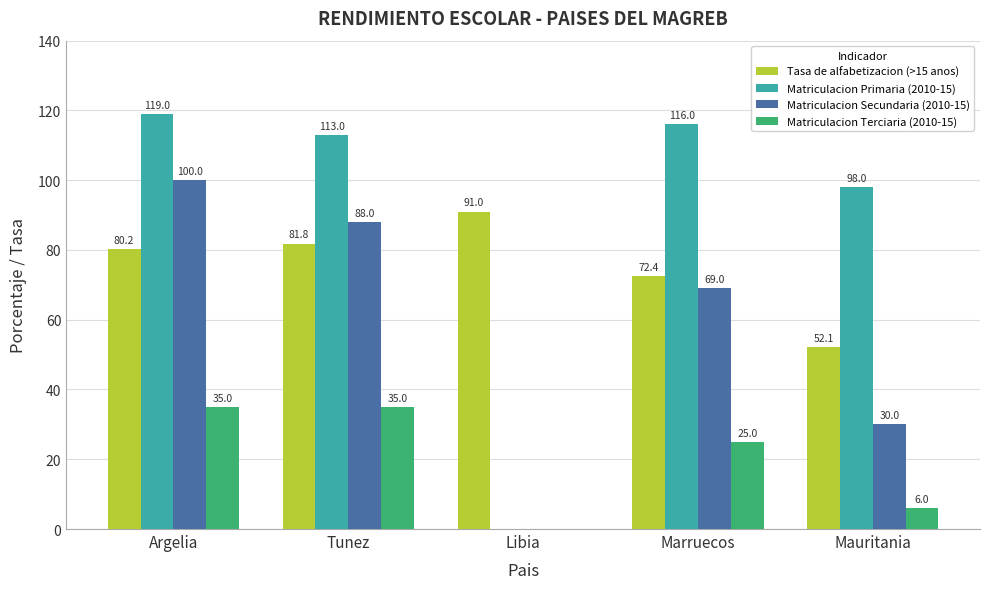

What is the sum of all Matriculacion Primaria (2010-15) values?

446.0